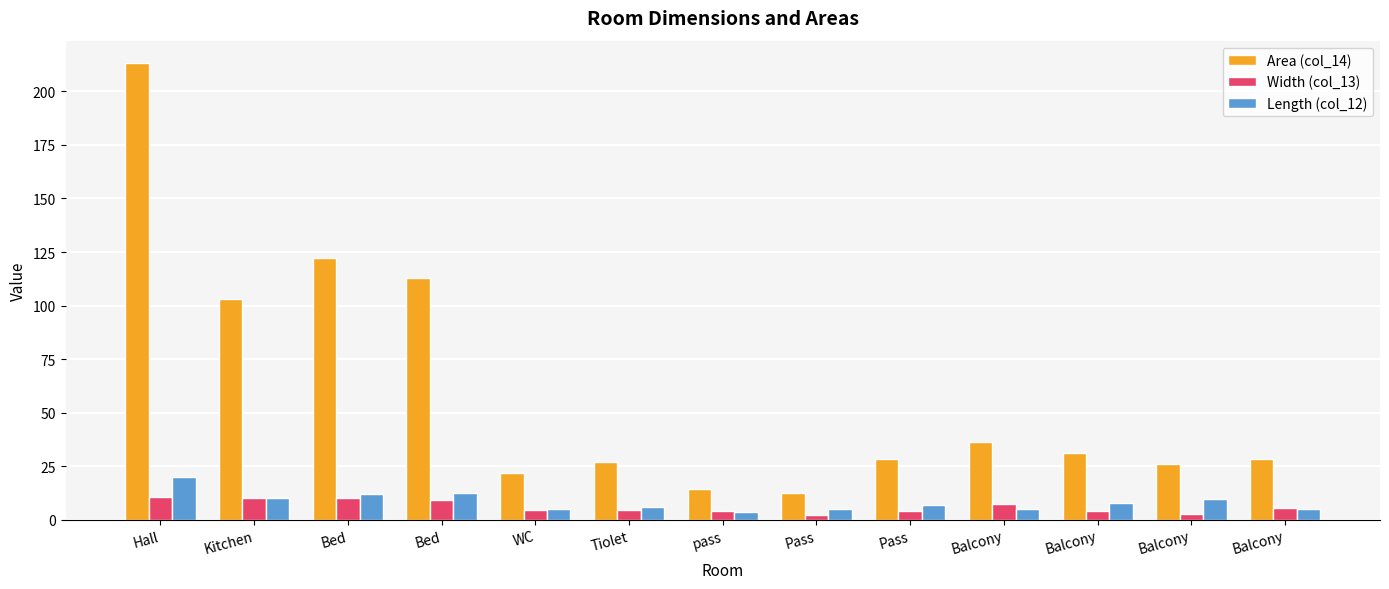

At which category is the sum across all series the highest?

Hall